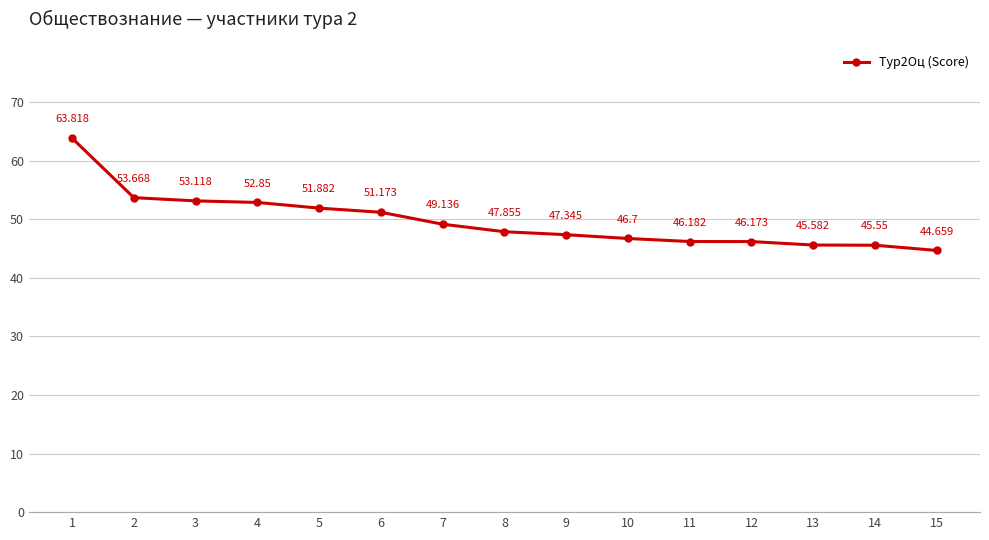

What is the sum of the values at 7 and 1?

113.0